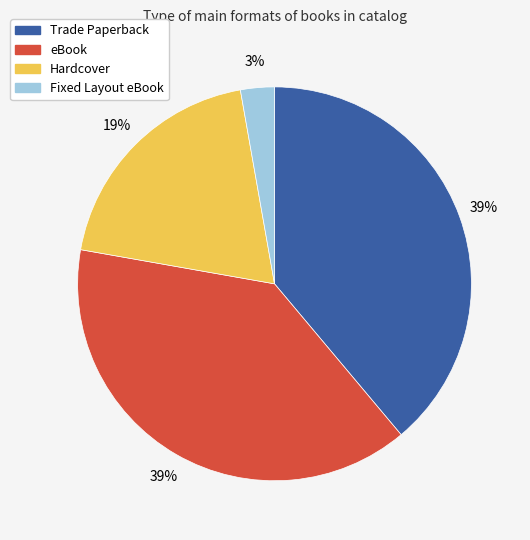

Do eBook and Hardcover together represent more than half of the pie?

Yes